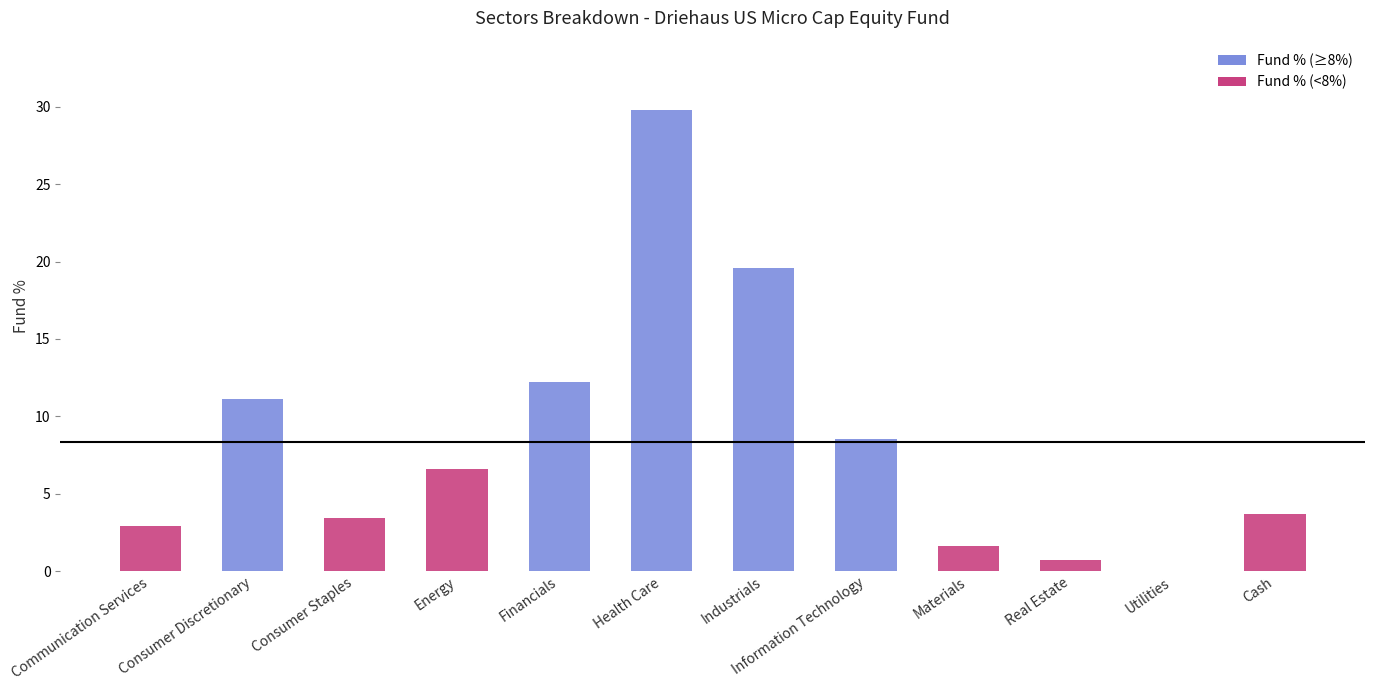

At which label is the value closest to 14?

Financials